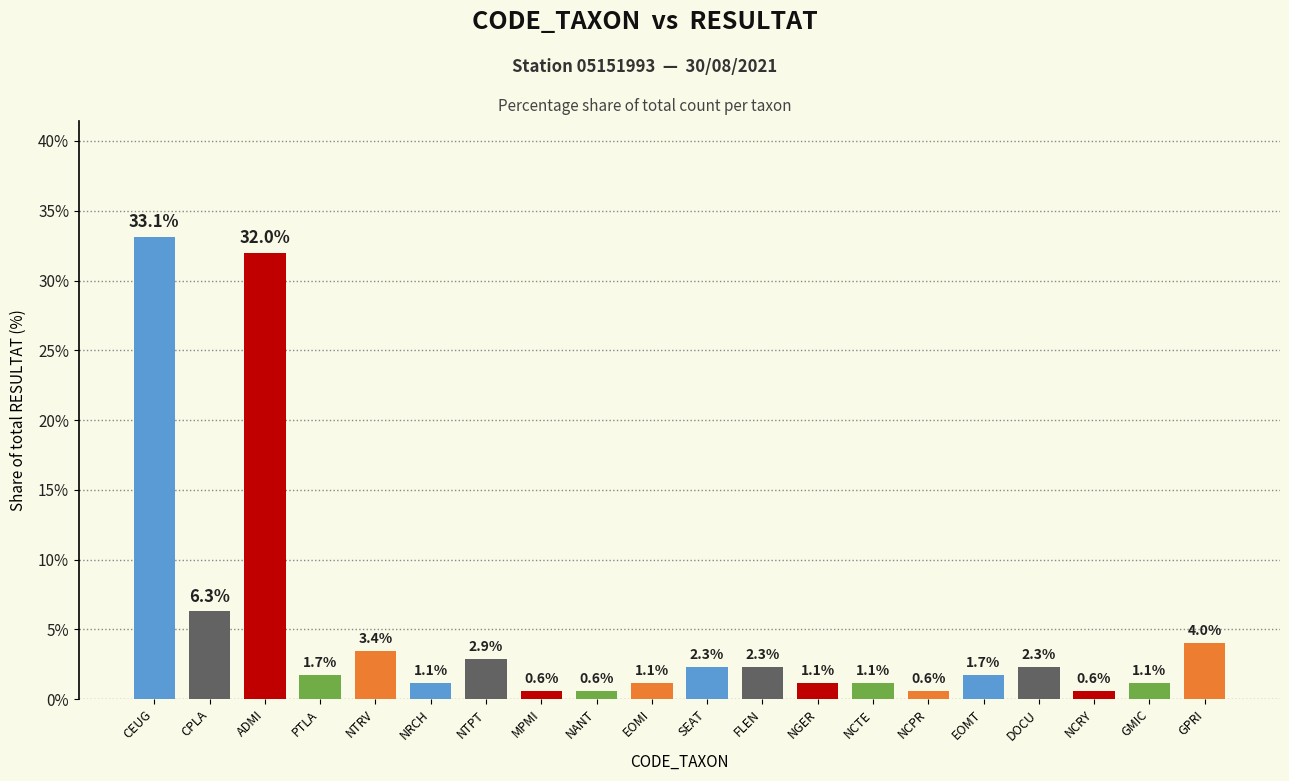

Approximately how many times larger is the value at PTLA compared to ADMI?

0.1